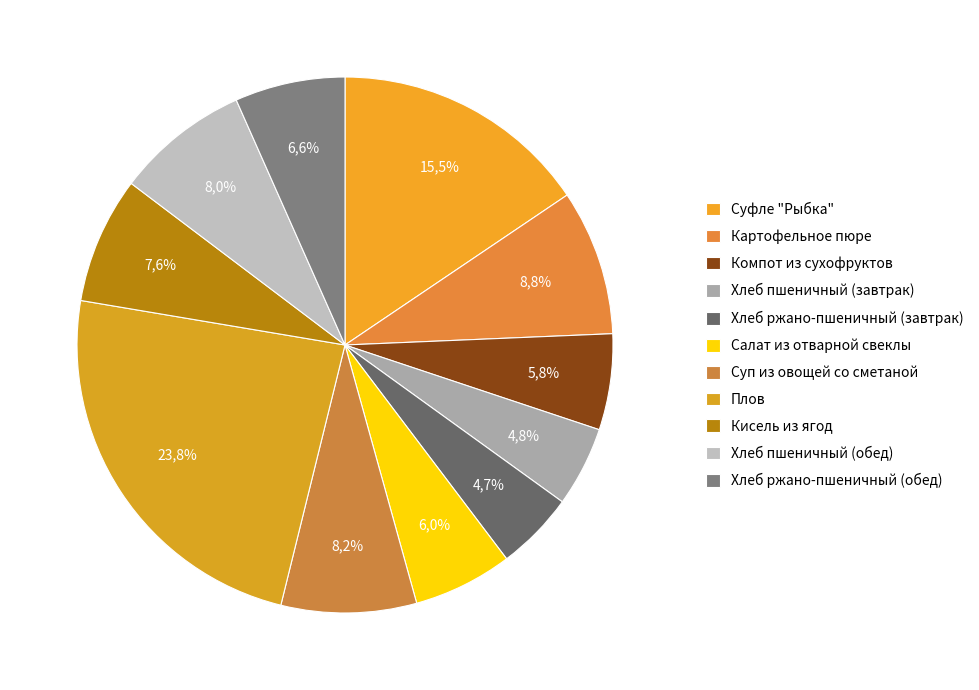

To the nearest percent, what is the combined percentage of Плов and Хлеб пшеничный (обед)?

32%